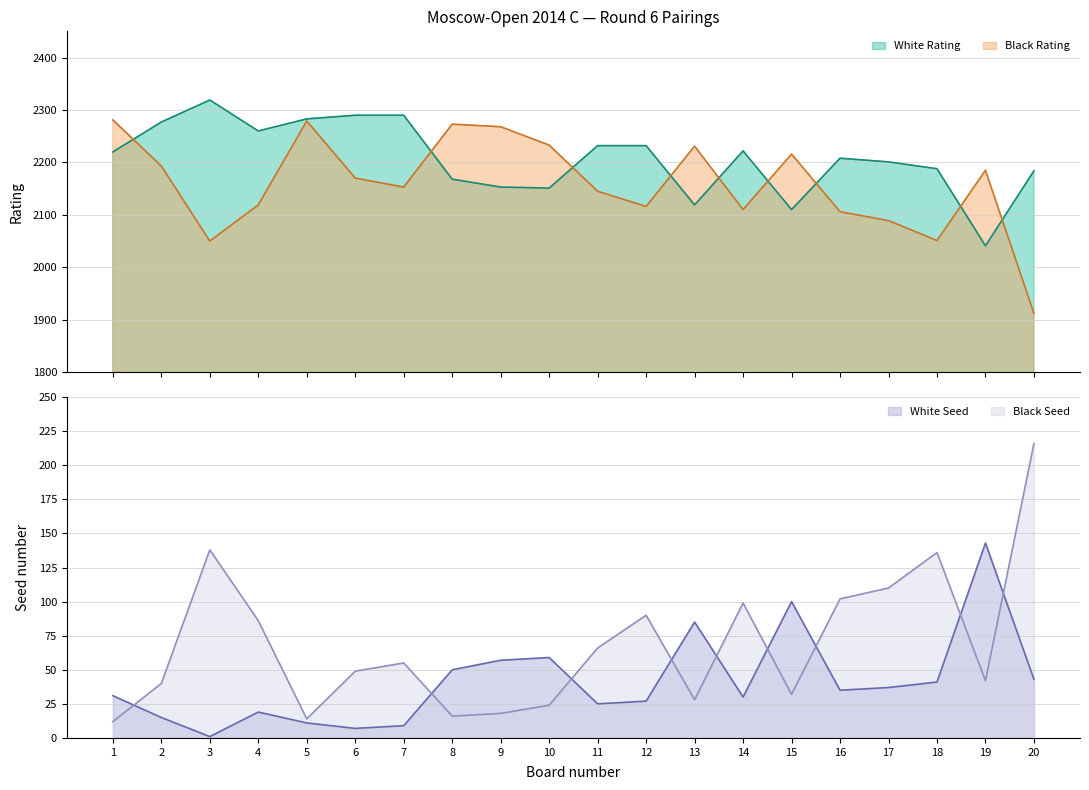

What is the spread (max minus min) of values at 14?

2192